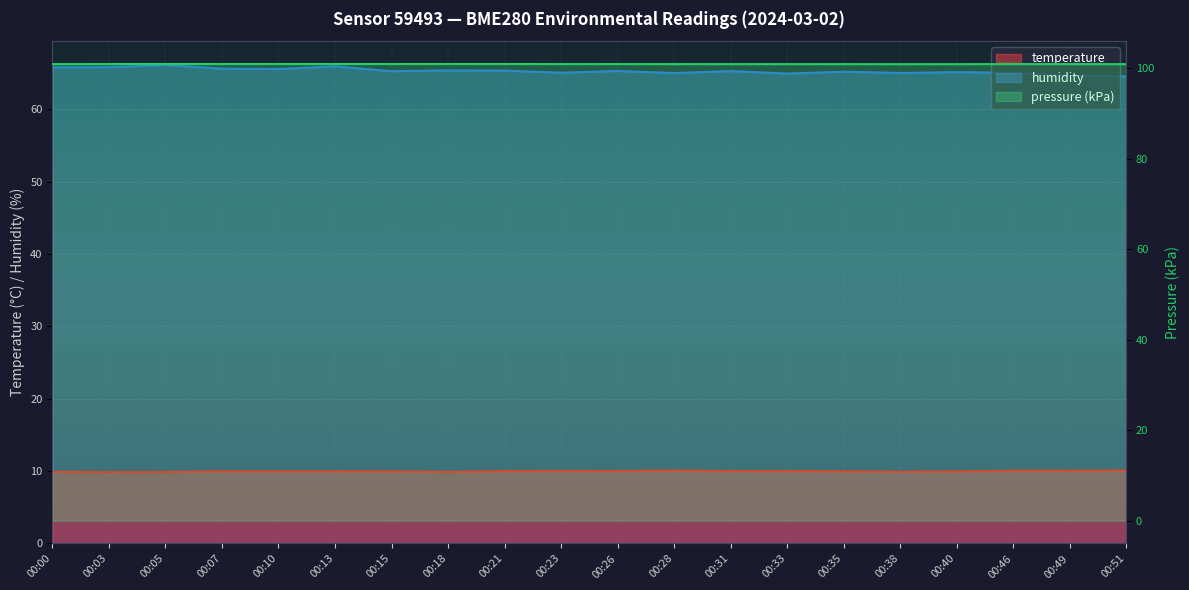

Does the chart display data point markers on the line(s)?

No